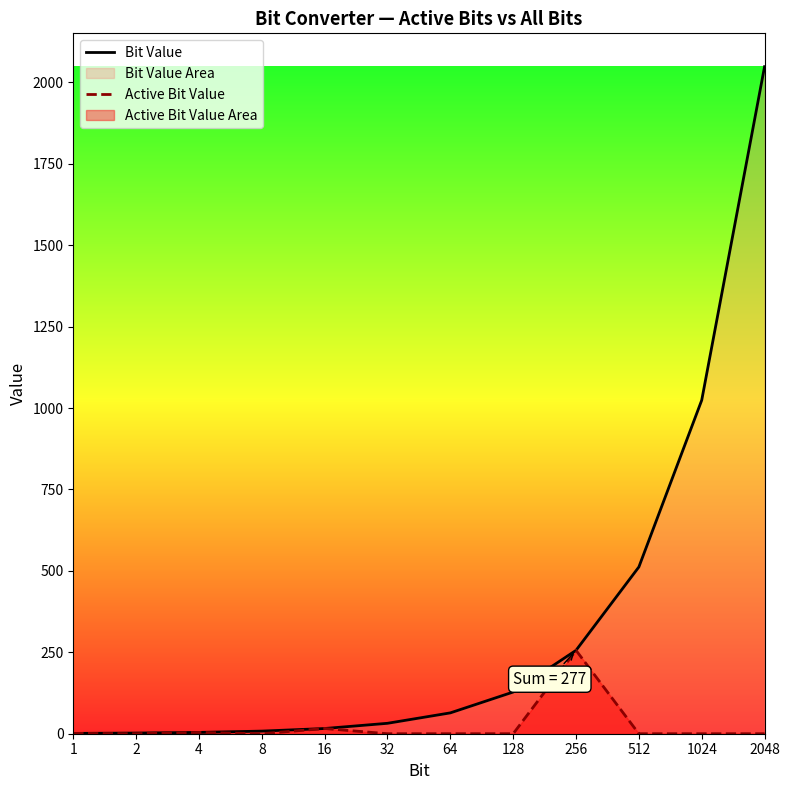

True or false: Bit Value and Active Bit Value cross at least once.

False